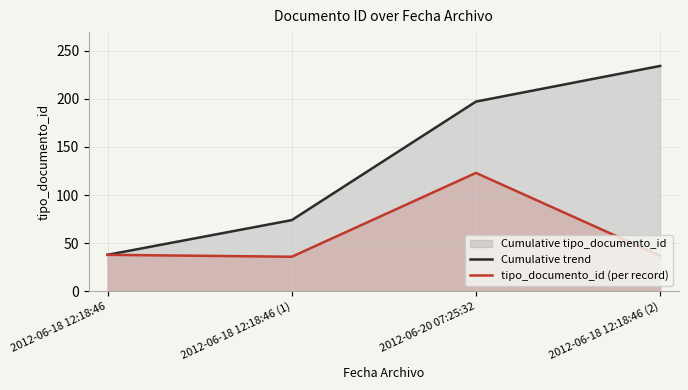

Which series has the largest total across all categories?

Cumulative trend